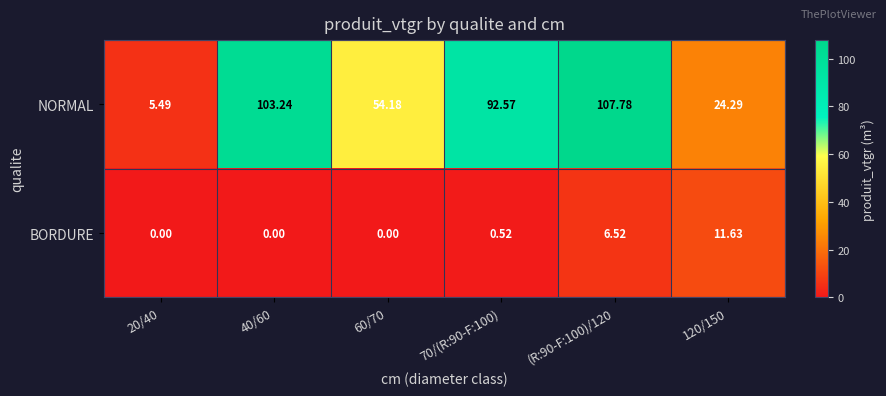

How many series are shown in this chart?

2